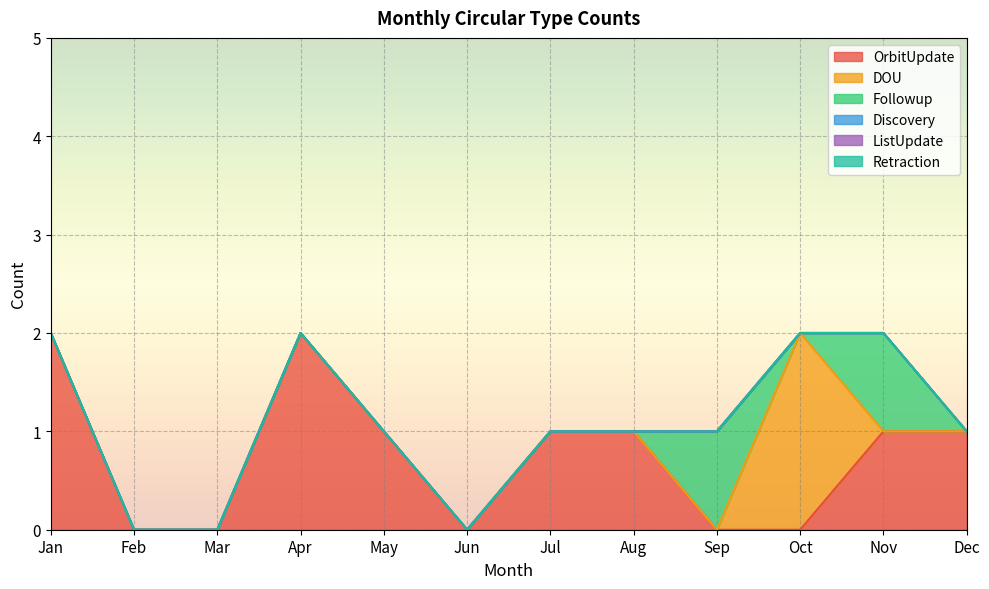

What is the value of the OrbitUpdate point at the 12th from the left?

1